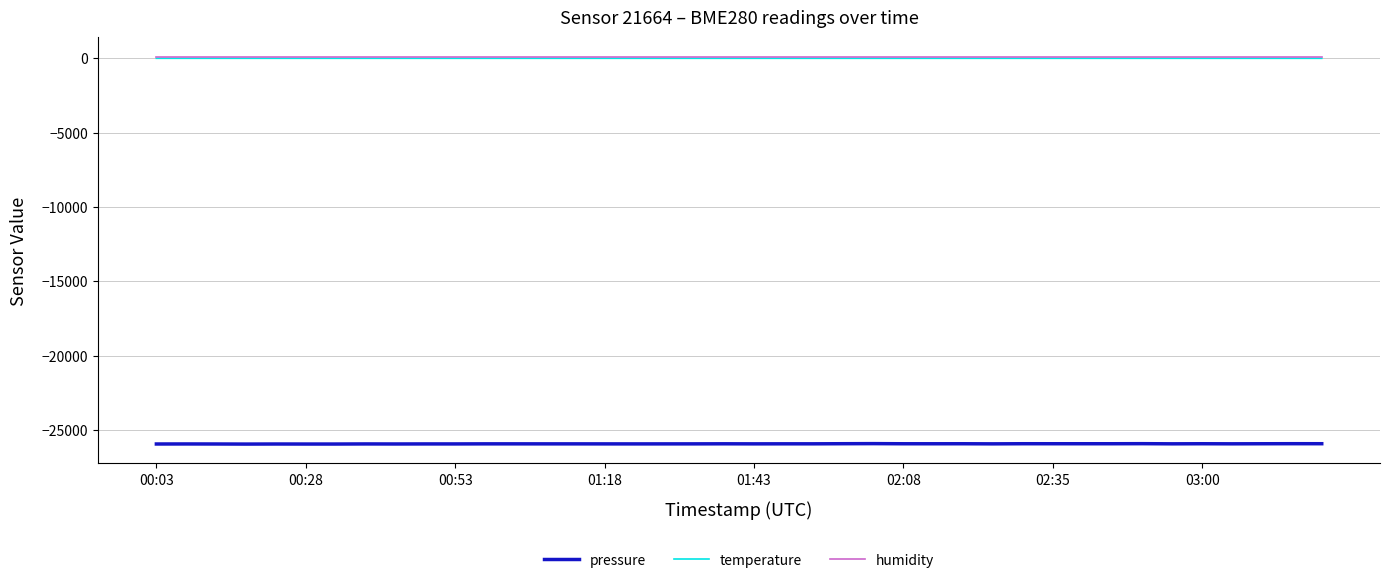

What are all the series names shown in the legend?

pressure, temperature, humidity